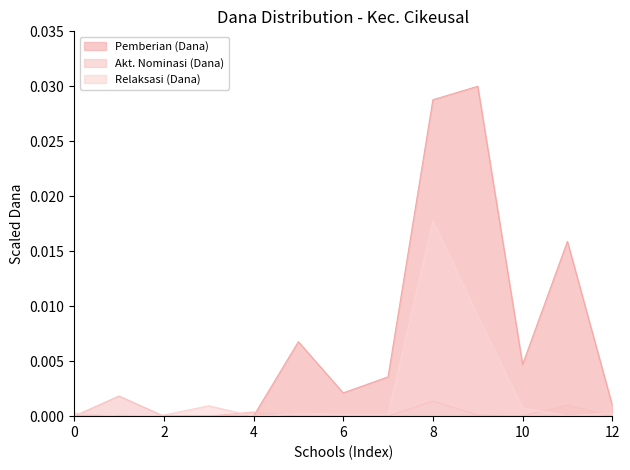

True or false: Pemberian Relaksasi (Dana) has more than 1 interior local peaks.

True